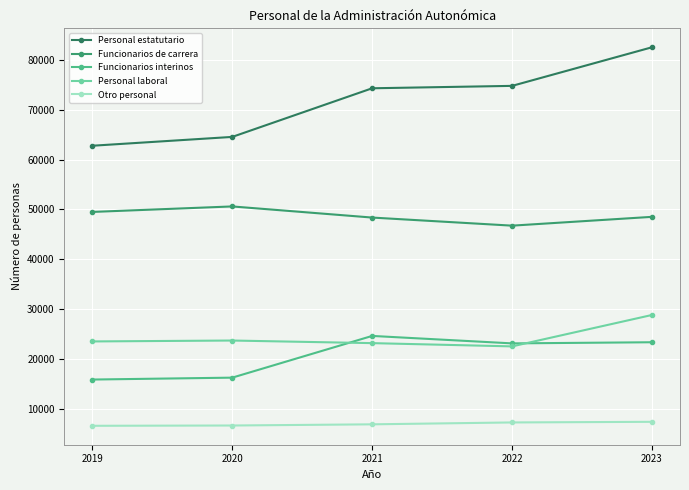

What are all the series names shown in the legend?

Personal estatutario, Funcionarios de carrera, Funcionarios interinos, Personal laboral, Otro personal